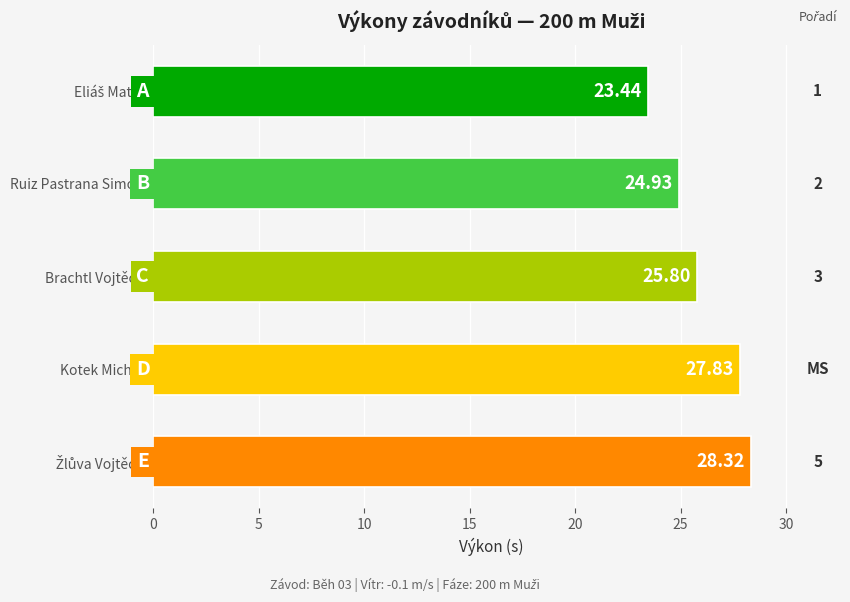

What is the sum of all values?

130.3